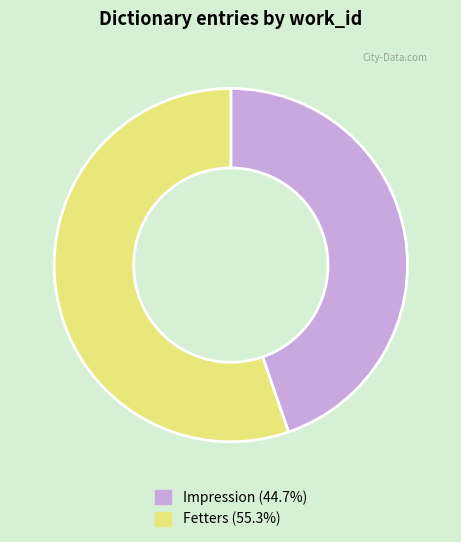

Which slice is the largest?

Fetters